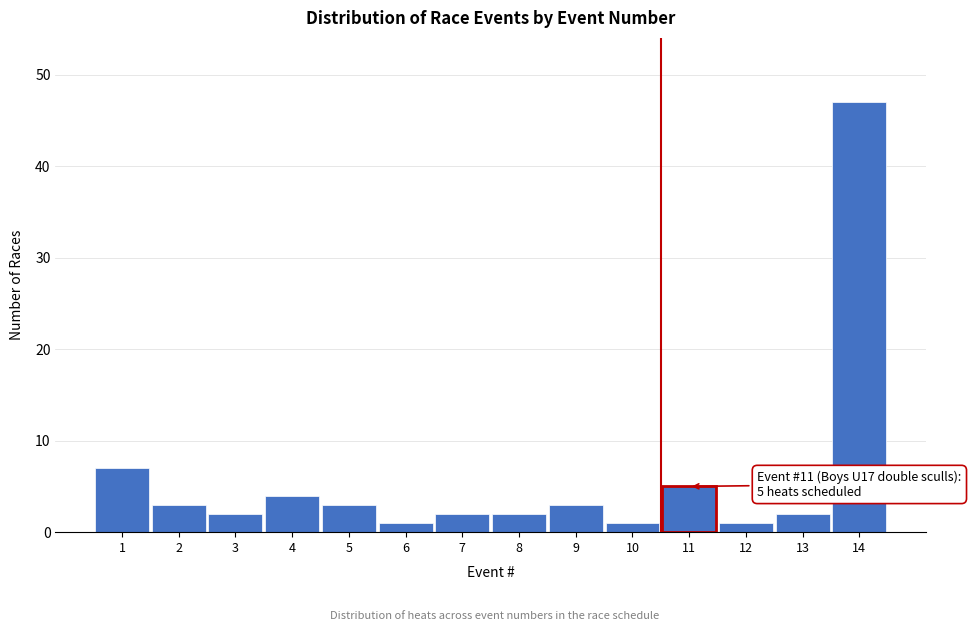

Reading left to right, what are all the values shown in this chart?

7	3	2	4	3	1	2	2	3	1	5	1	2	47